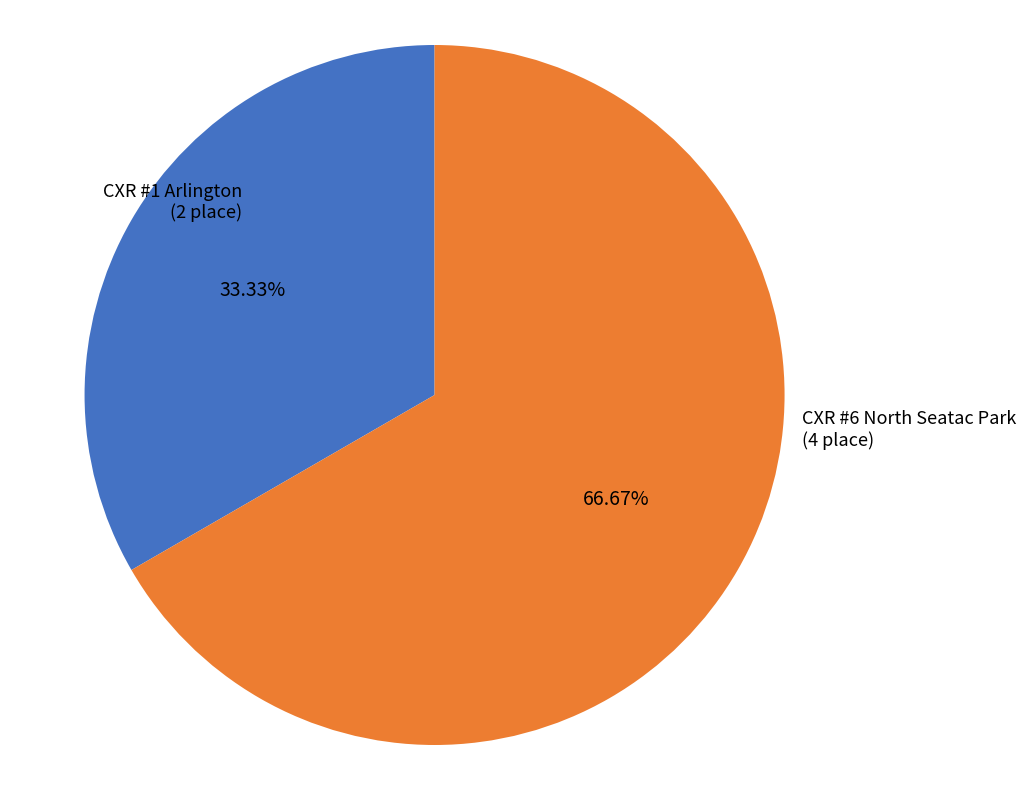

True or false: CXR #6 North Seatac Park accounts for 67% of the total.

True